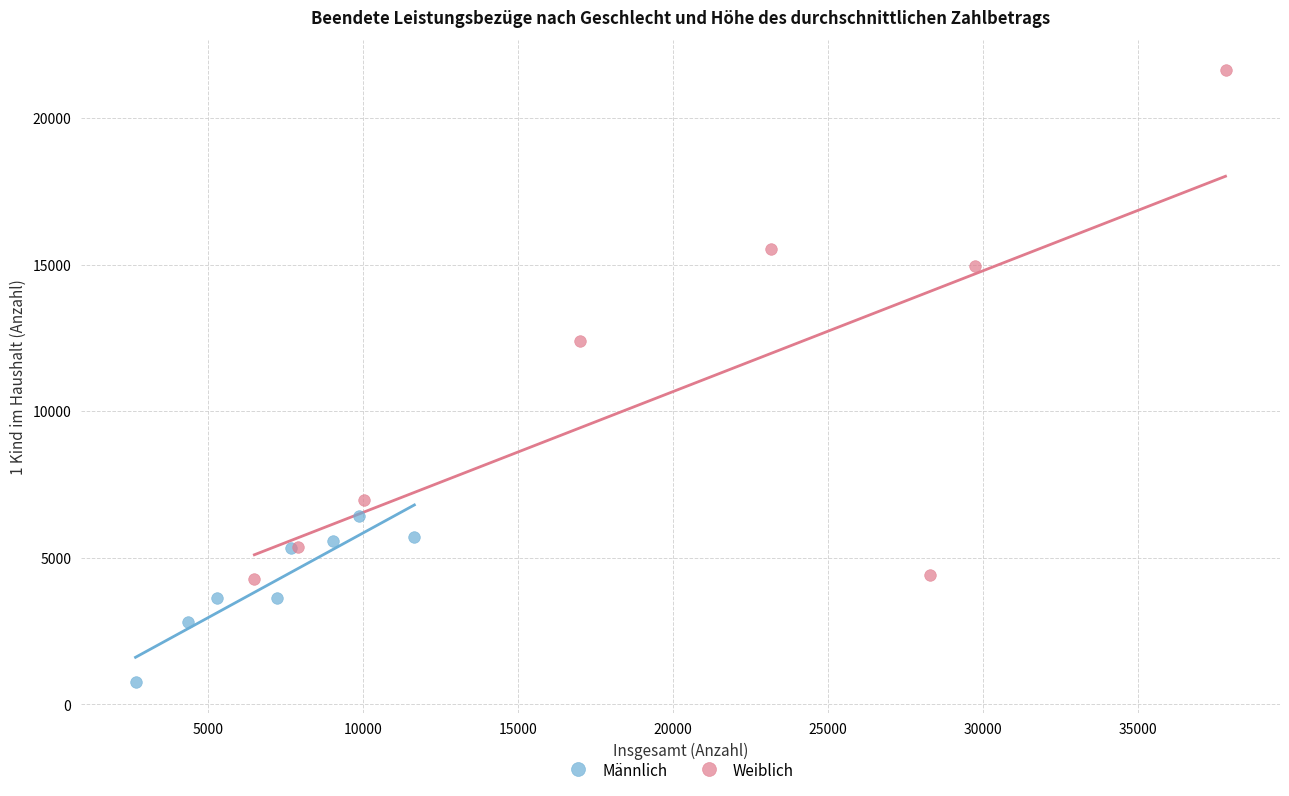

Which series contains the highest Y value?

Weiblich